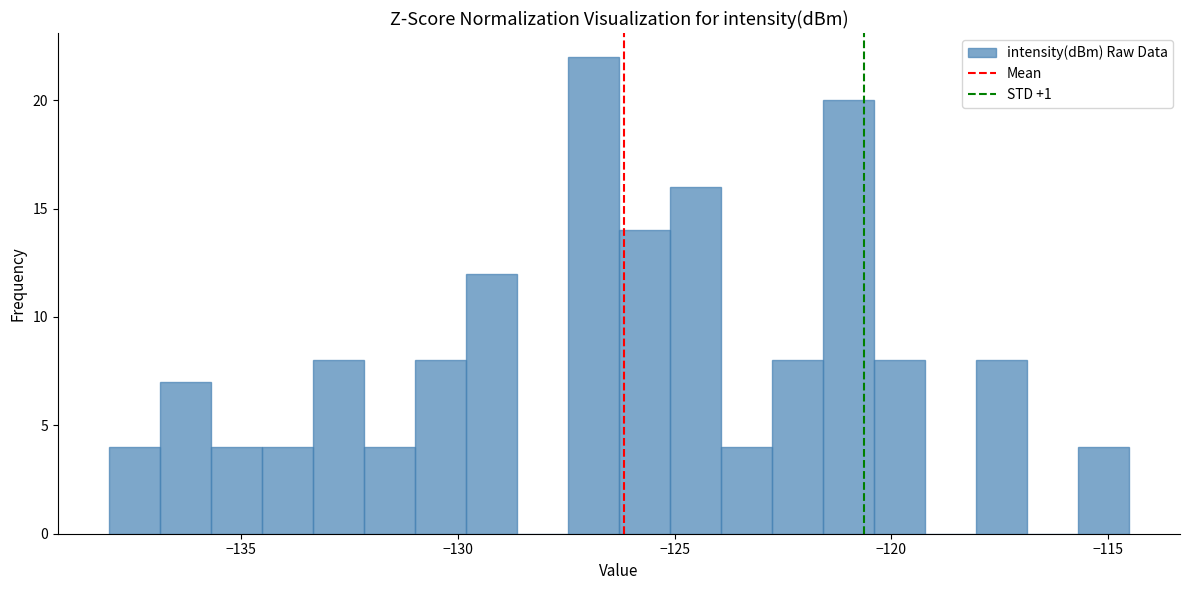

Around what value on the x-axis is the tallest bar? Give the approximate position of its centre, as read against the axis.

-127.0